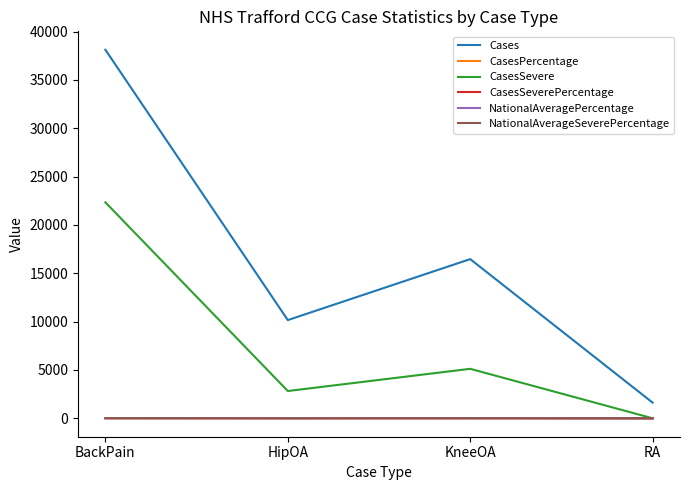

In Cases, how many points are lower than both neighbors (excluding endpoints)?

1